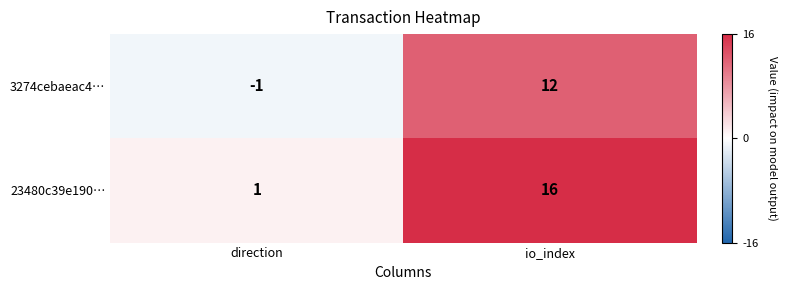

Which category has the lowest value in the 23480c39e190… series?

direction